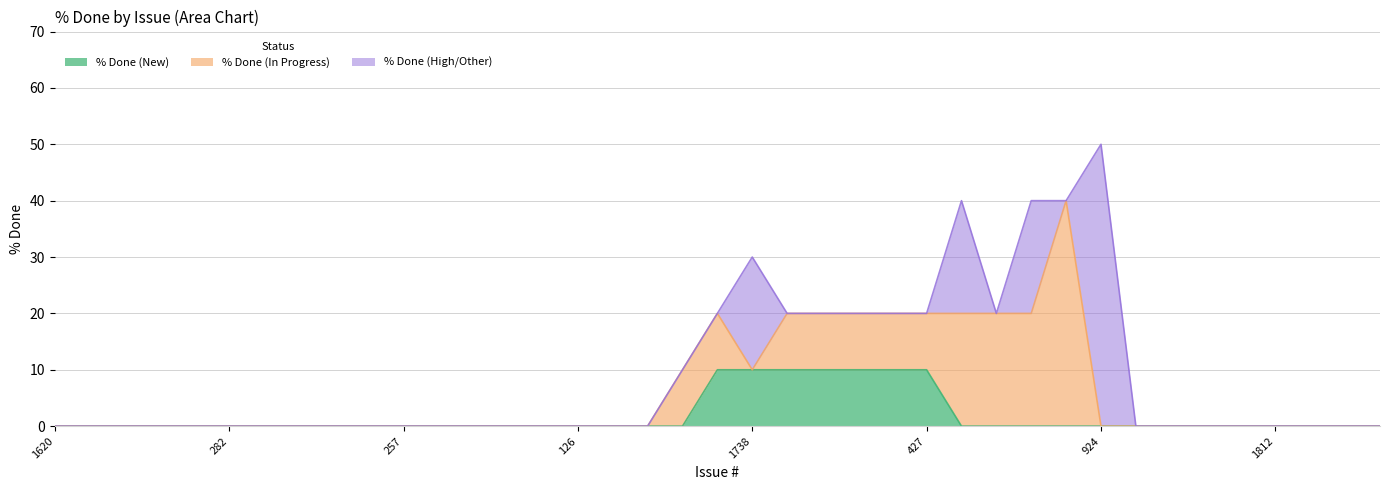

What is the average value of the % Done (New) series?

2